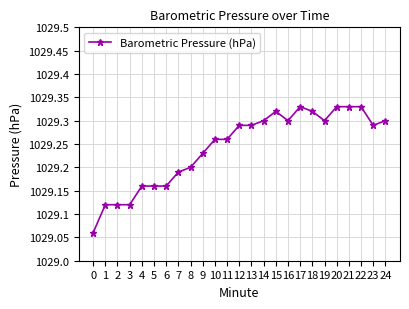

True or false: the data shows 288.6 at 5.

False